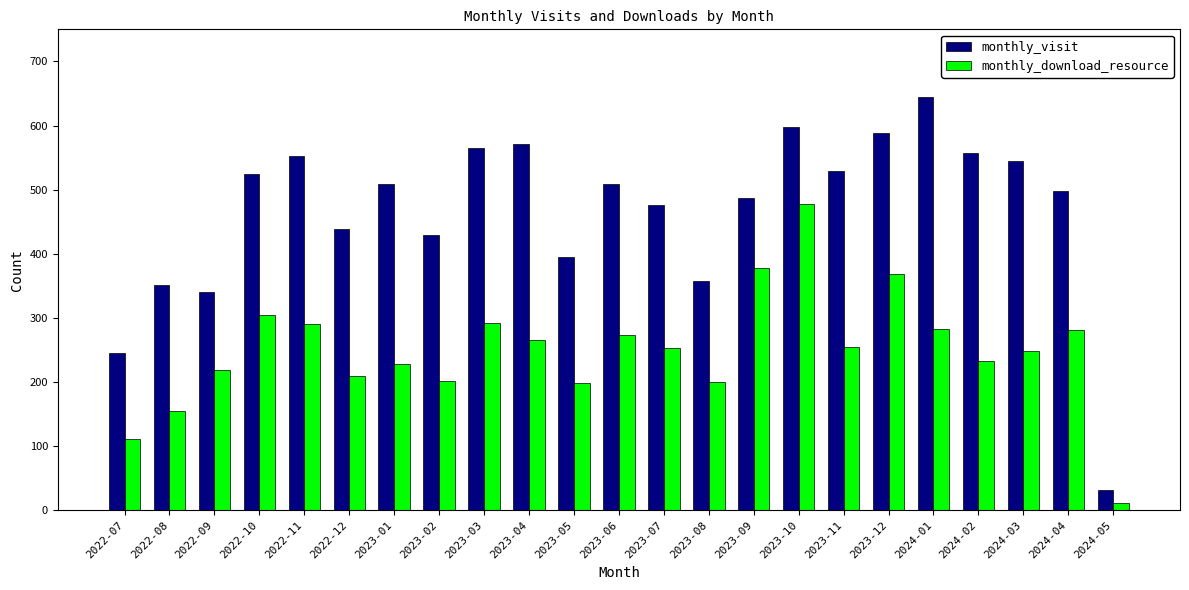

What is the maximum value for monthly_download_resource?

478